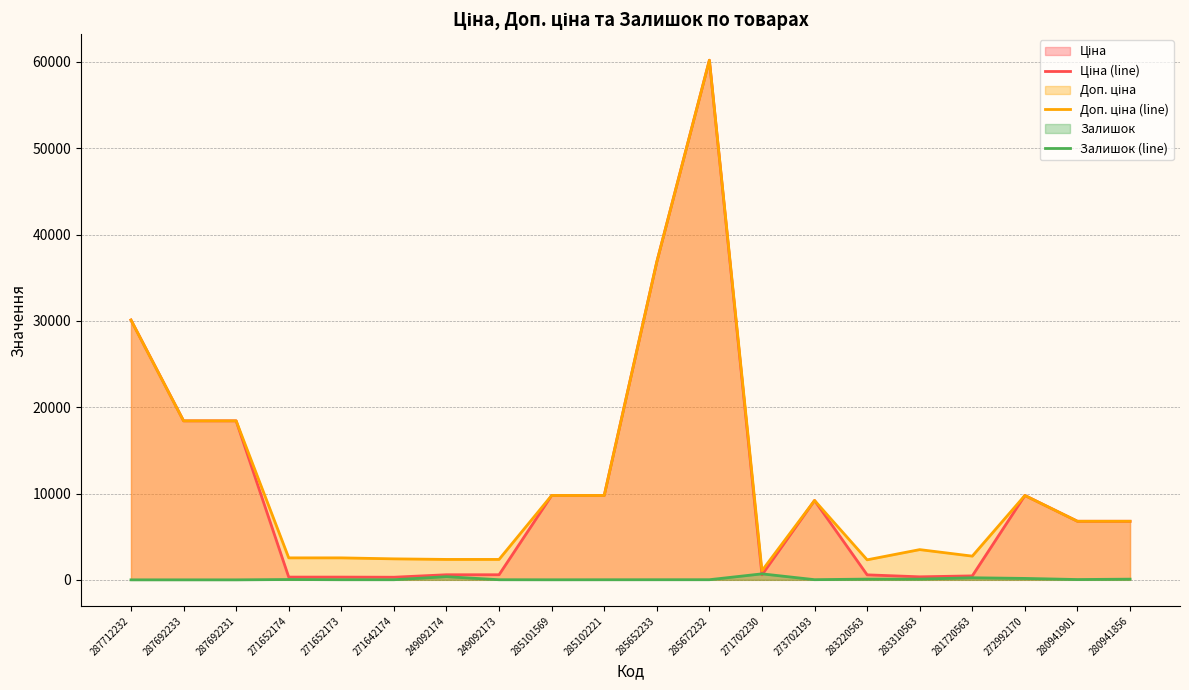

True or false: Залишок (line) and Ціна (line) cross at least once.

True